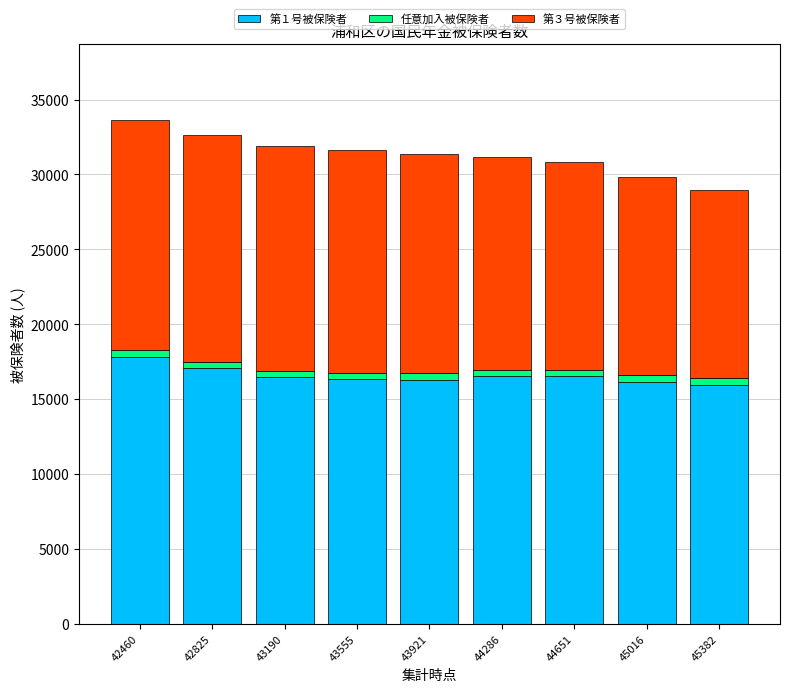

The value of 第１号被保険者 at 42825 is 22350. True or false?

False